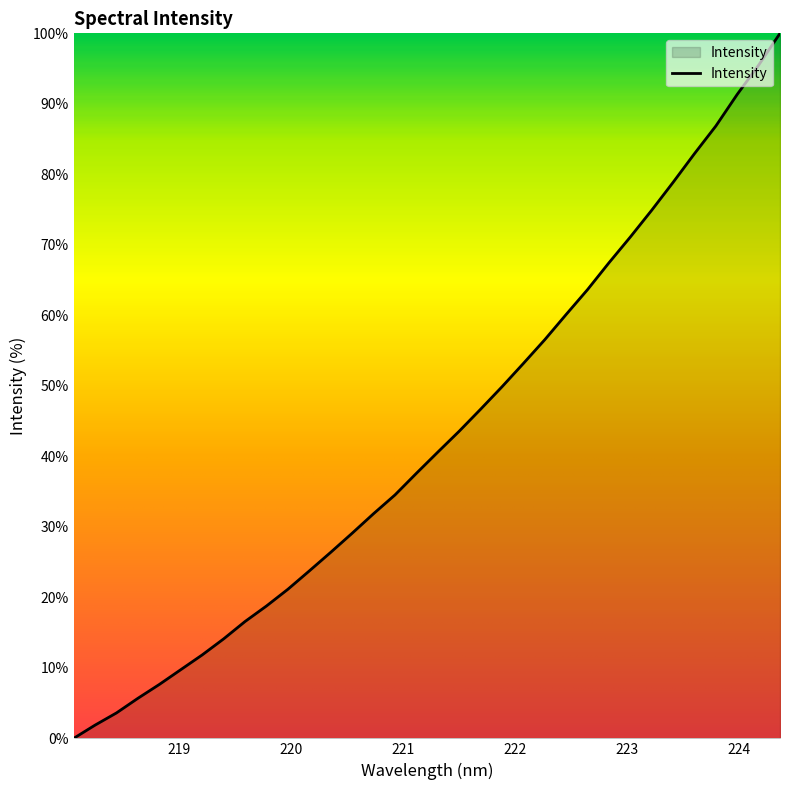

What is the difference between the maximum and minimum values?

100.0